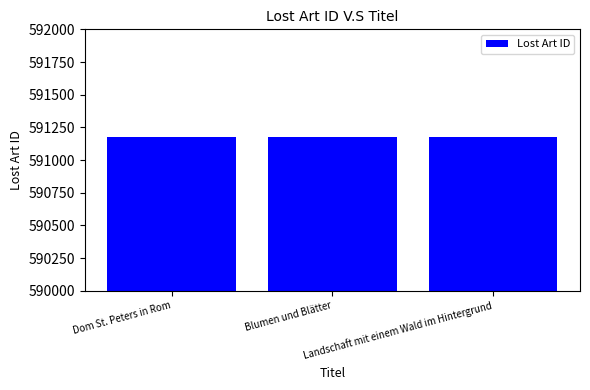

How many values are below 591177?

1